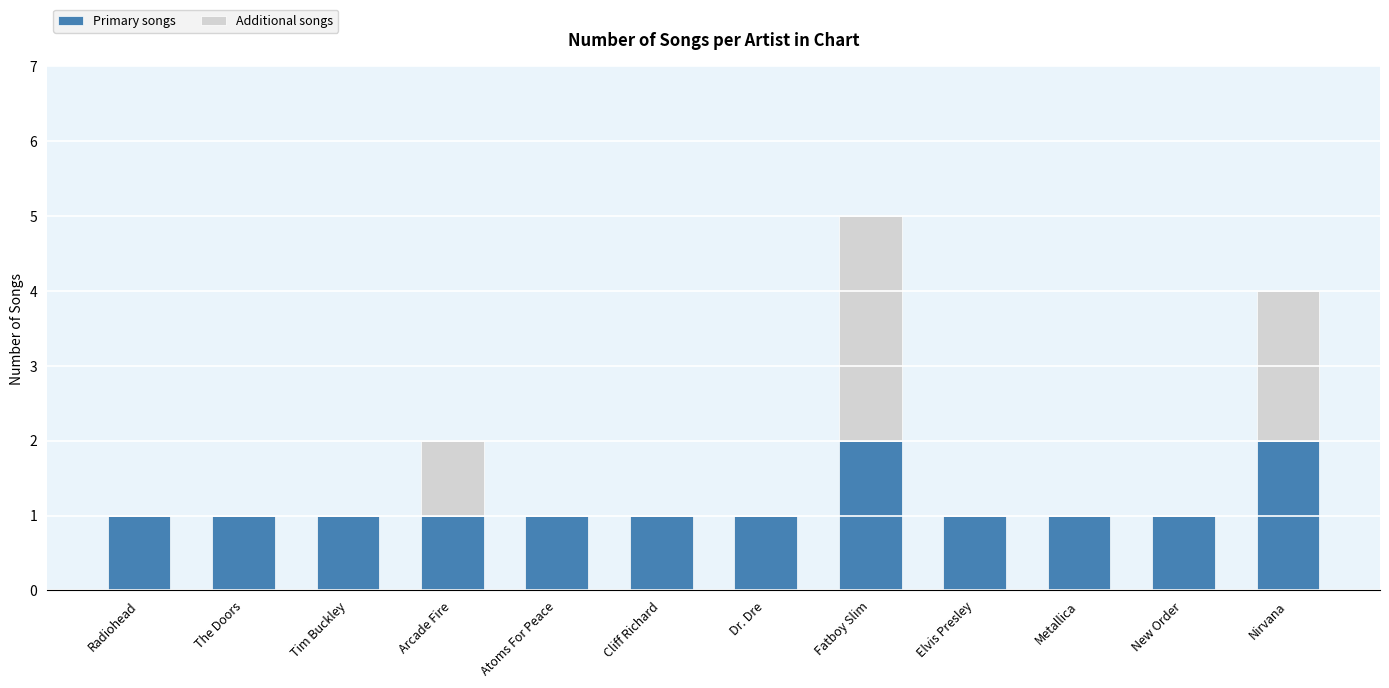

Does the chart contain stacked bars?

Yes